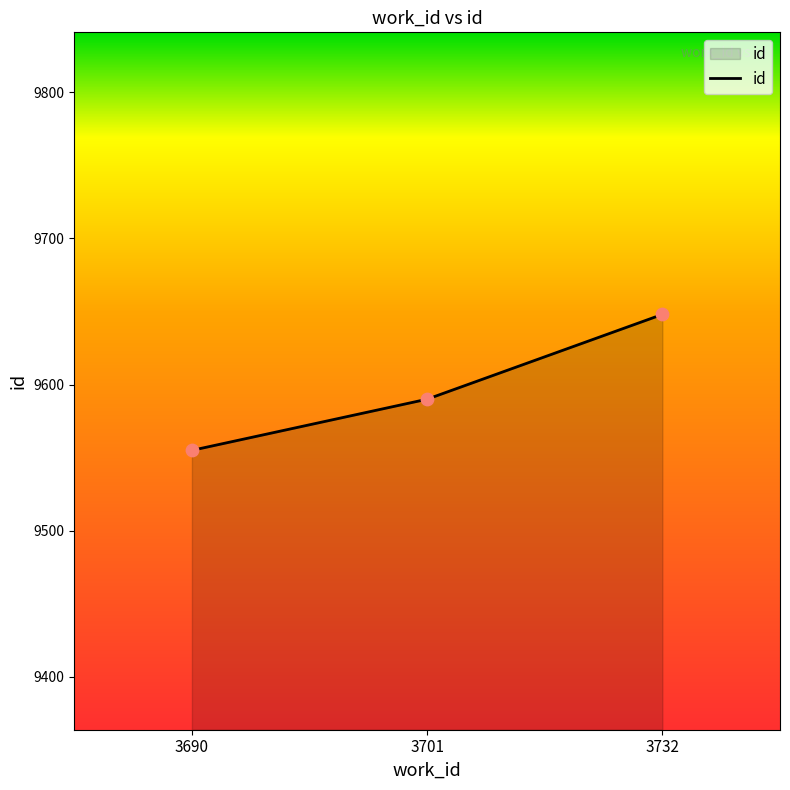

What is the ratio of the value at 3690 to the value at 3732?

1.0